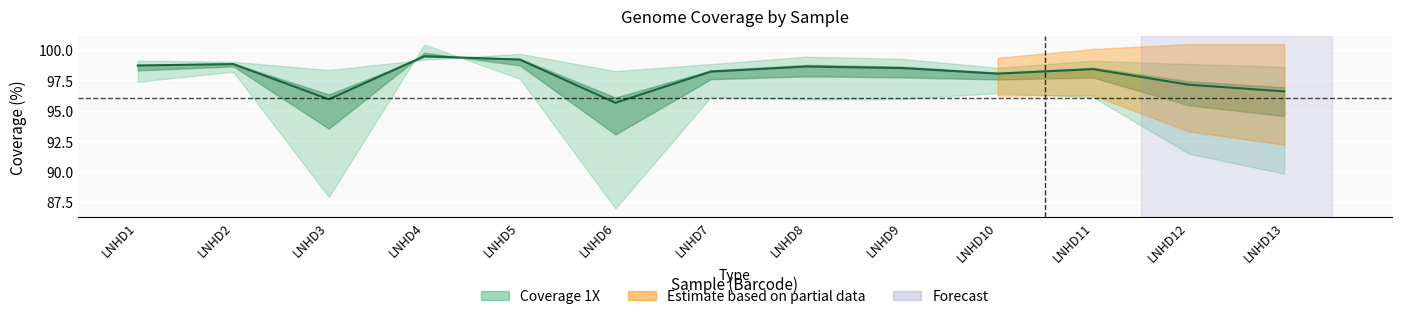

Reading left to right, extract all data points from this chart.

98.7	98.8	95.9	99.5	99.2	95.6	98.2	98.6	98.5	98.0	98.4	97.1	96.6